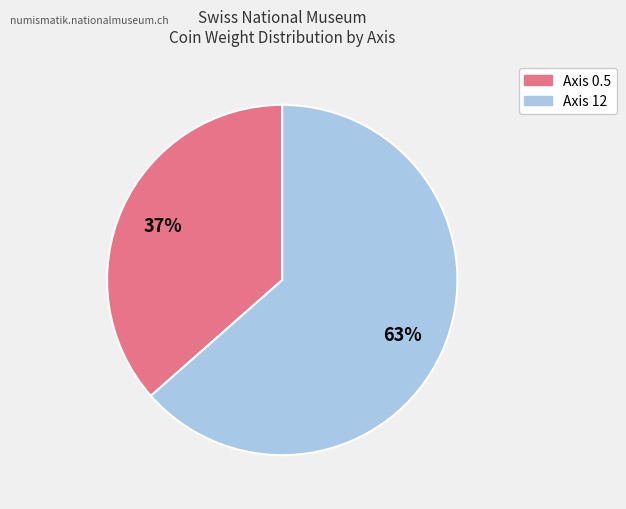

Is there any slice that represents more than half of the pie?

Yes